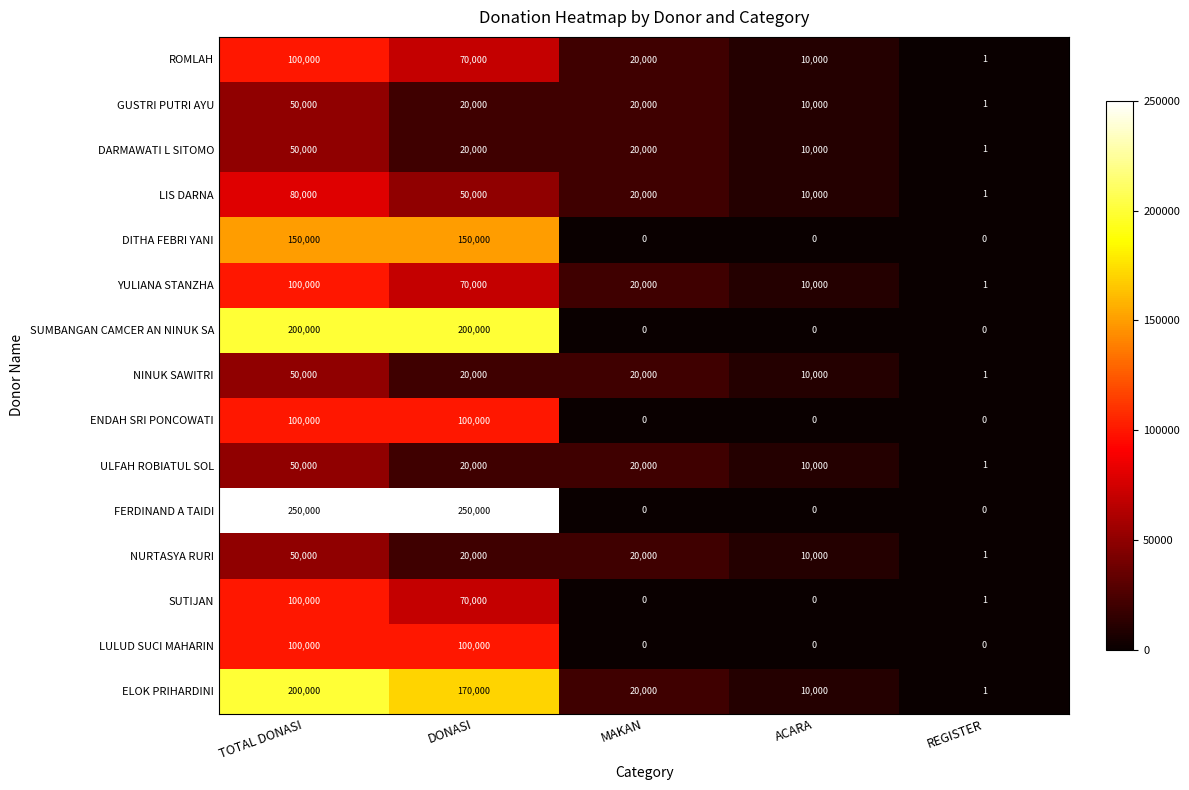

What is the greatest value displayed?

250000